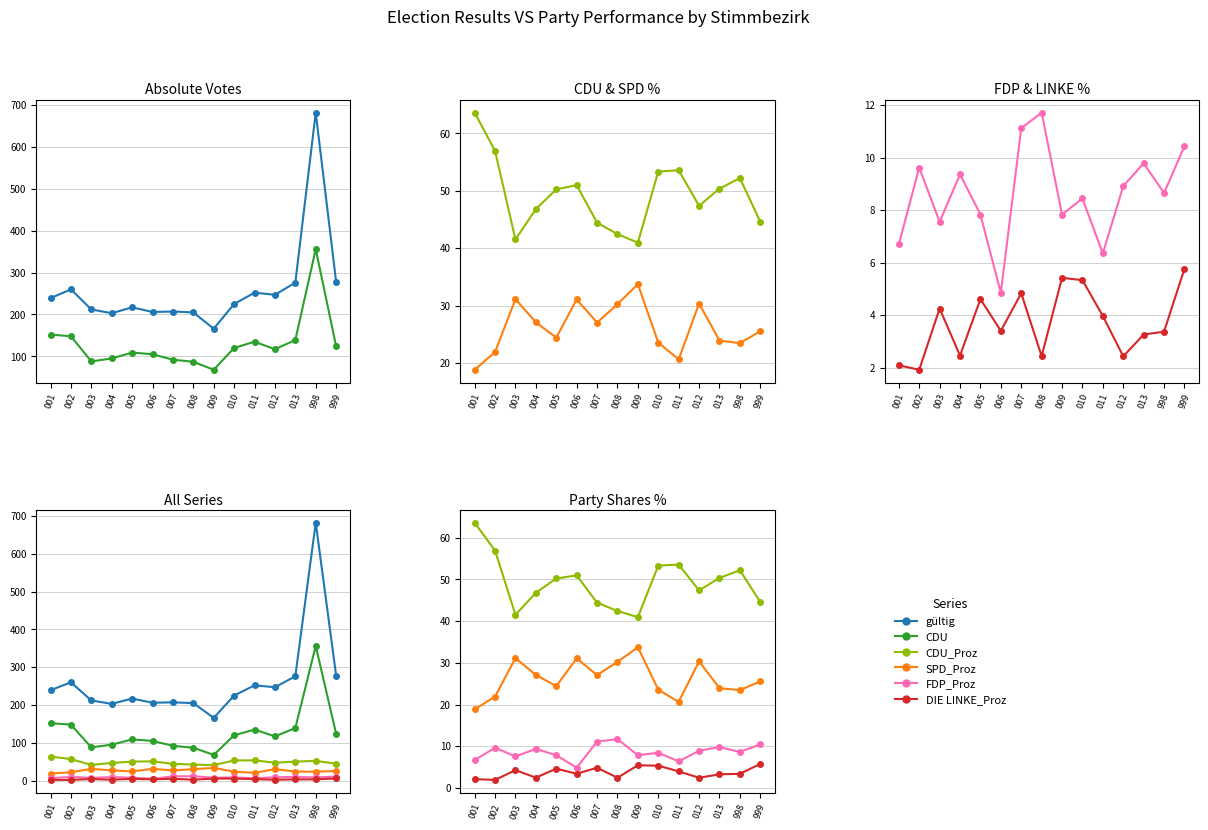

At which label does DIE LINKE_Proz first exceed 3?

003